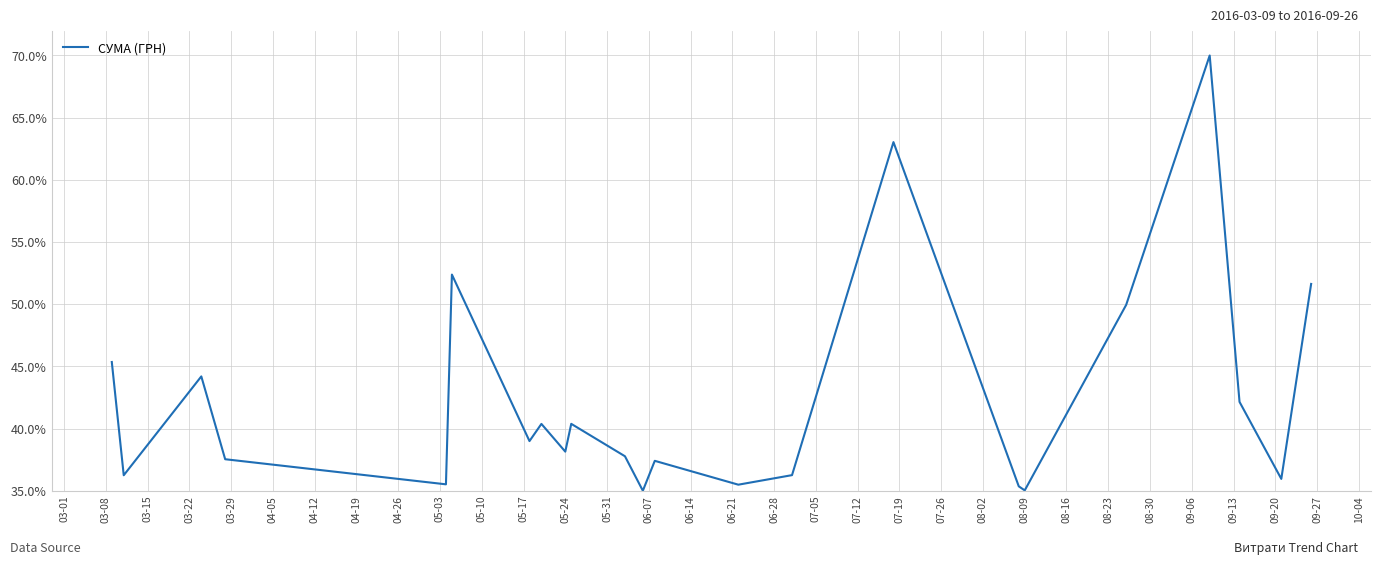

What is the difference between the maximum and minimum values?

35.0